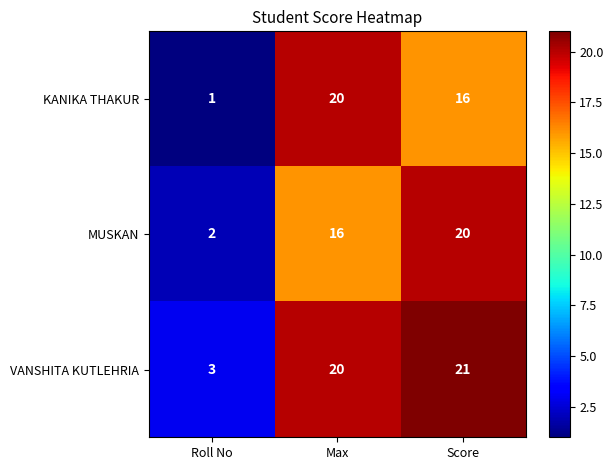

Is the value of VANSHITA KUTLEHRIA at Score greater than the value of MUSKAN at Roll No?

Yes